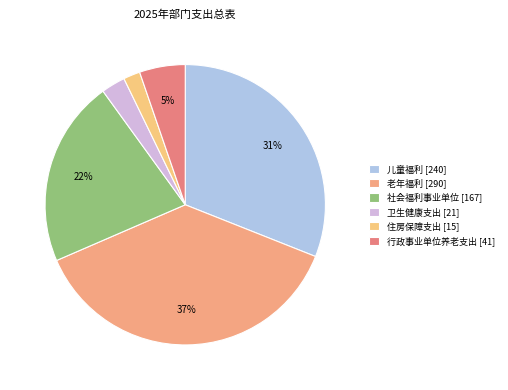

How many slices are in this pie chart?

6